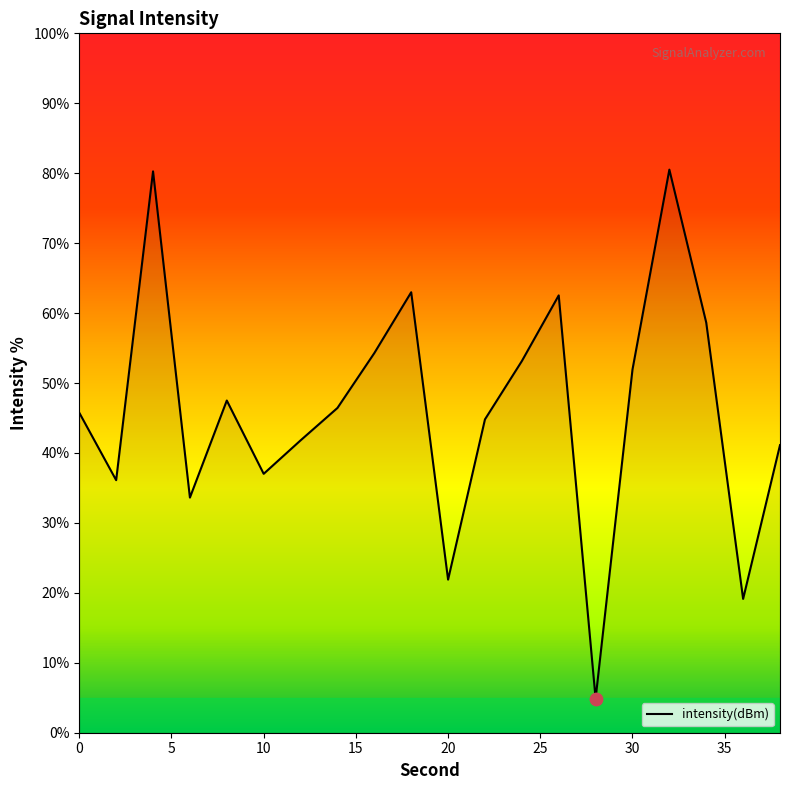

What is the difference between the maximum and minimum values?

75.6